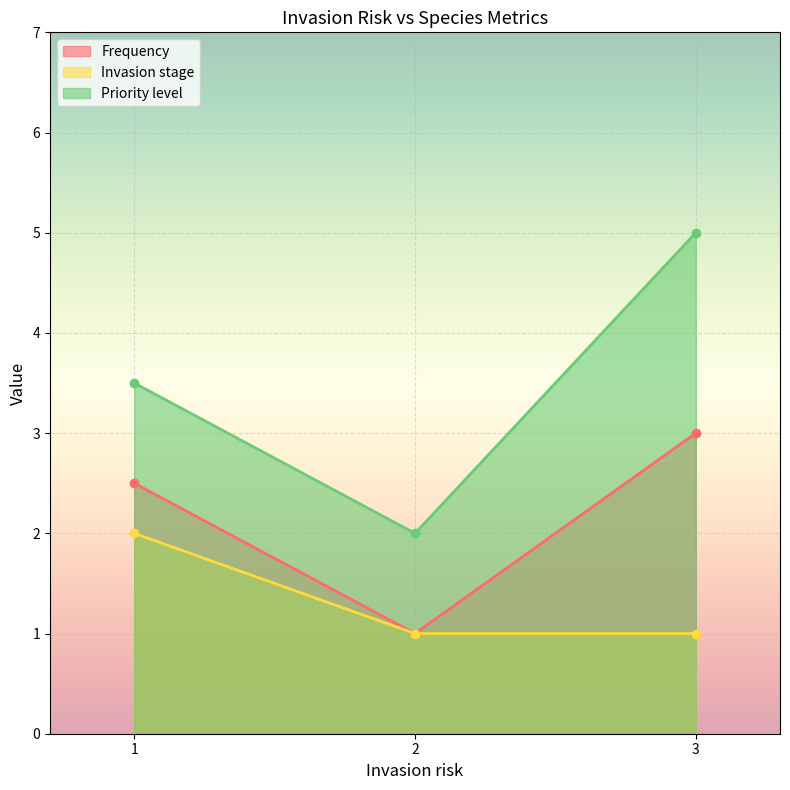

Reading left to right, extract all data points from this chart.

Frequency: 1=2.5	2=1.0	3=3.0
Invasion stage: 1=2.0	2=1.0	3=1.0
Priority level: 1=3.5	2=2.0	3=5.0